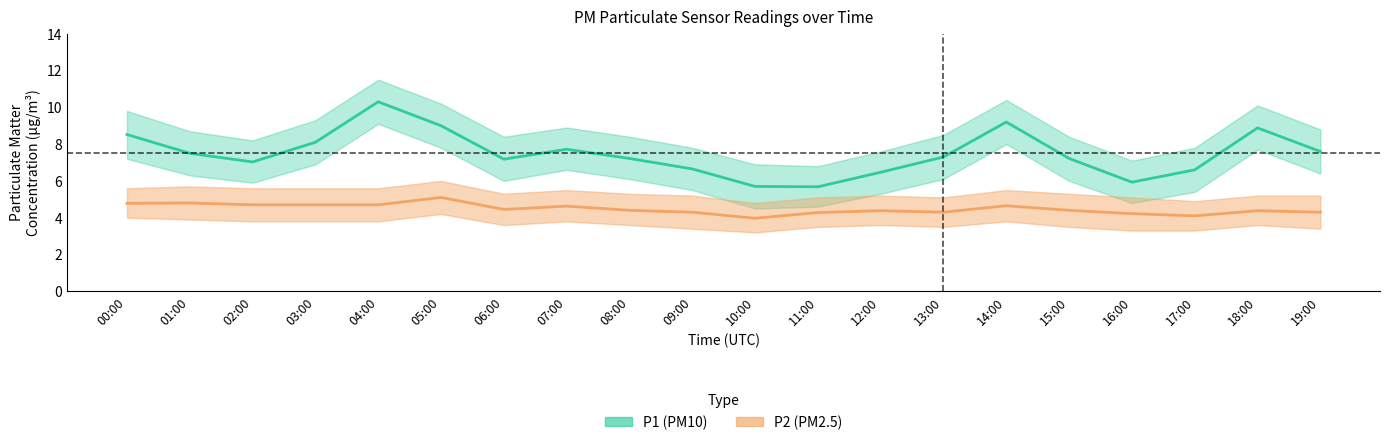

True or false: P1 and P2 intersect in this chart.

False